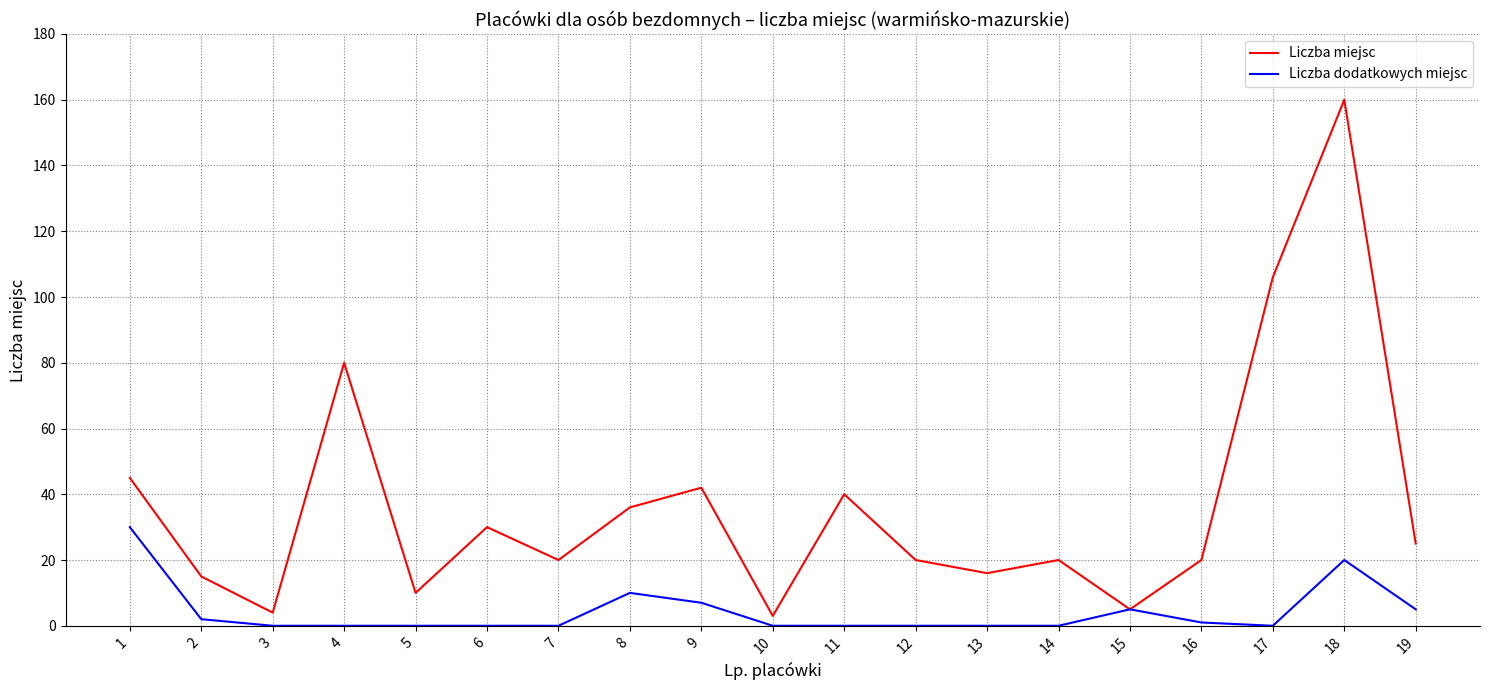

What is the greatest value displayed?

160